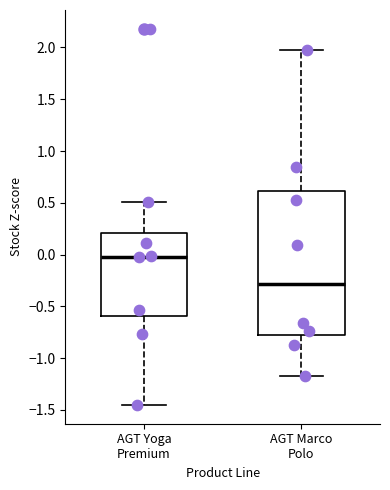

Reading left to right, read every box against the y-axis: the position of its median line, the range the box covers, and the ends of its whiskers. The values are not printed on the chart, so give them approximately, as read against the axis.

AGT Yoga Premium: median 0.00, box -0.60 to 0.20, whiskers -1.45 to 0.50
AGT Marco Polo: median -0.30, box -0.75 to 0.60, whiskers -1.15 to 1.95